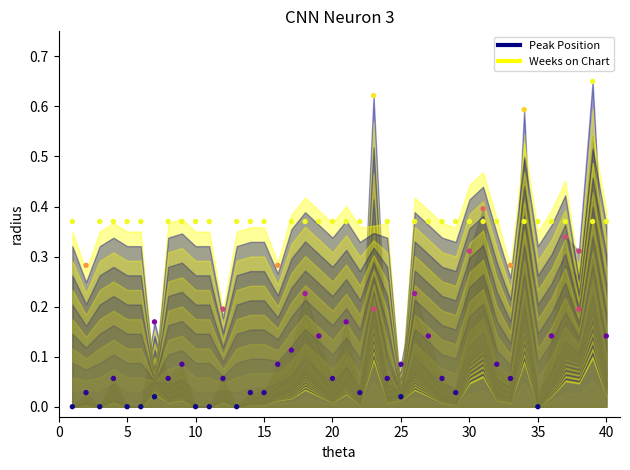

Across all data points, what is the range of X values (max minus min)?

39.0